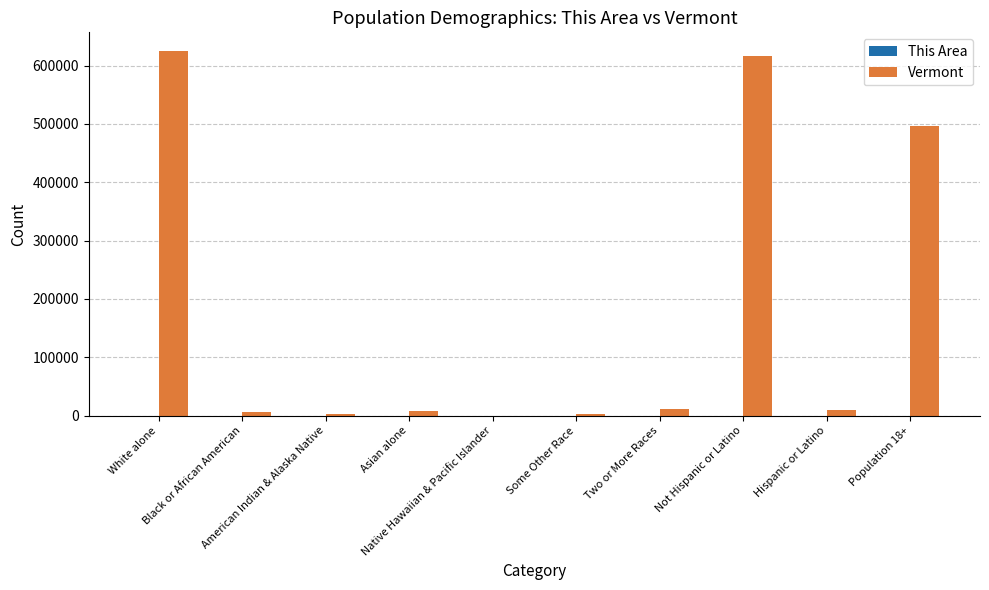

Which series has the largest total across all categories?

Vermont